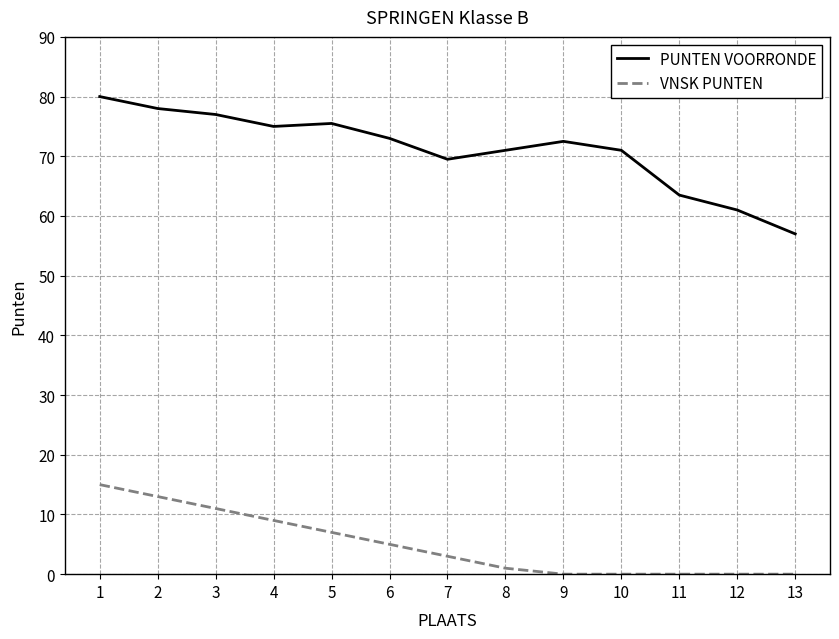

The VNSK PUNTEN series shows 6.0 at 12. True or false?

False